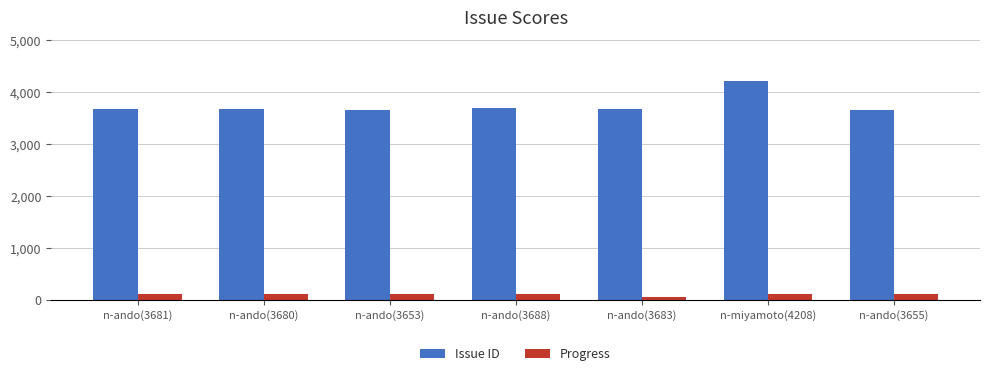

Between n-miyamoto(4208) and n-ando(3655), which series saw the biggest shift?

Issue ID